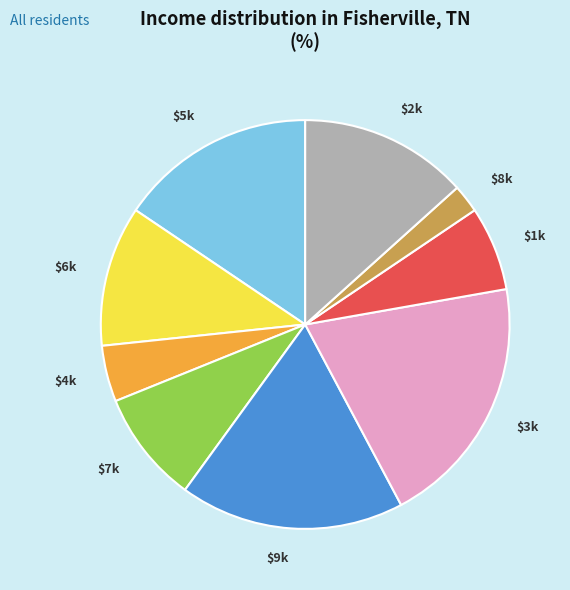

Is there any slice that represents more than half of the pie?

No